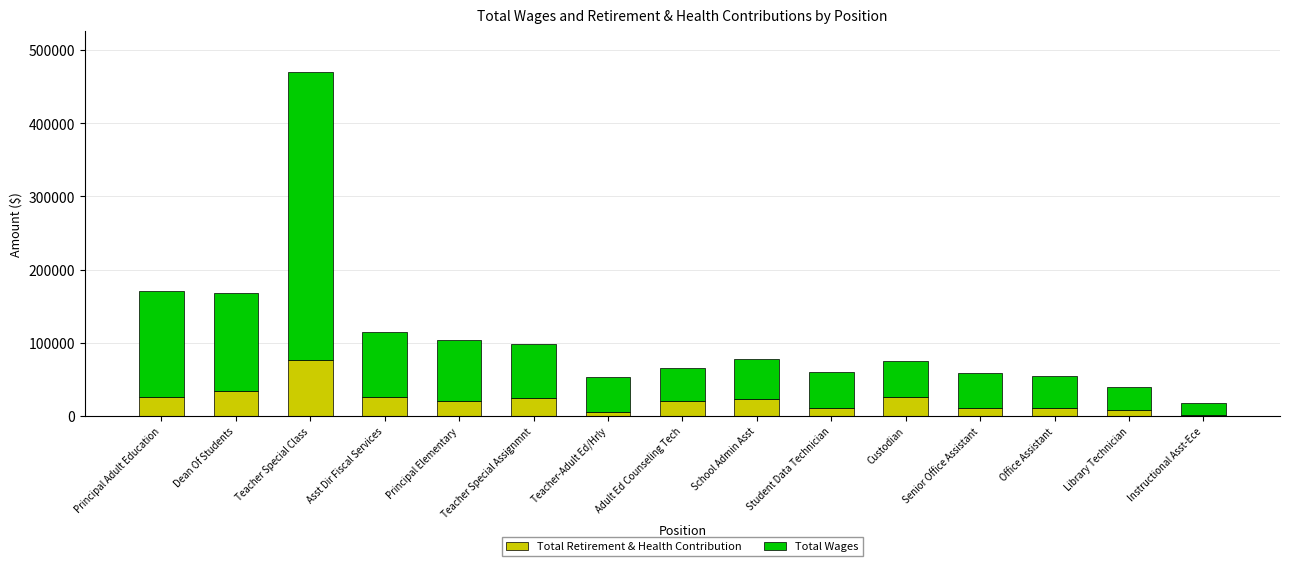

What is the highest value of the Total Retirement & Health Contribution series?

76153